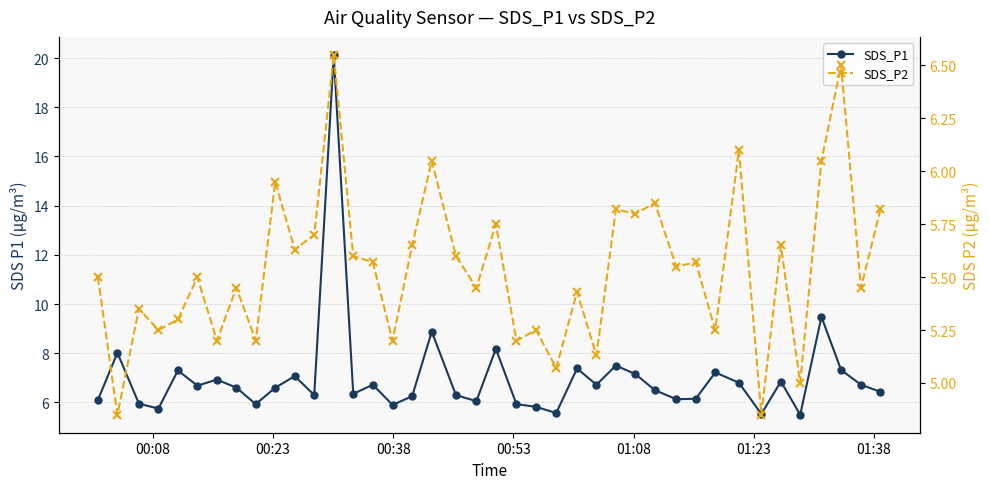

How many data points does each series have?

40